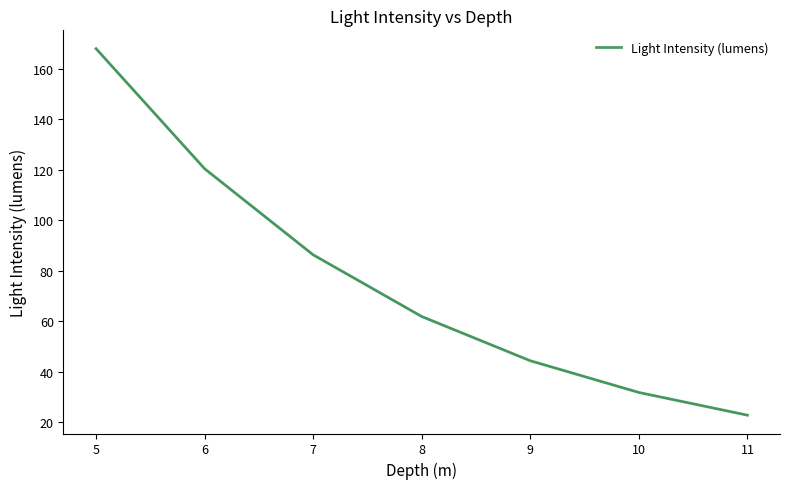

List the labels in order of value, largest first.

5, 6, 7, 8, 9, 10, 11